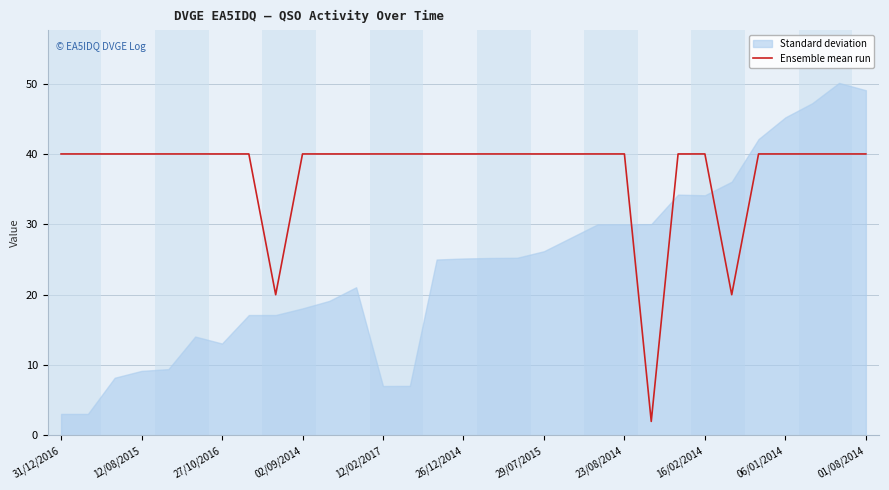

True or false: the data has more than 1 interior local peaks.

False